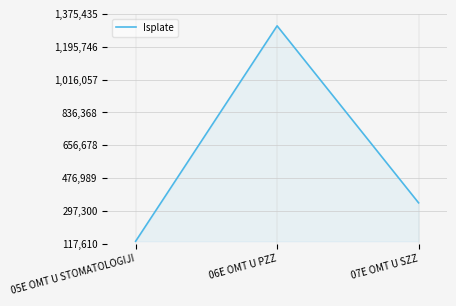

What is the sum of all values?

1781673.6